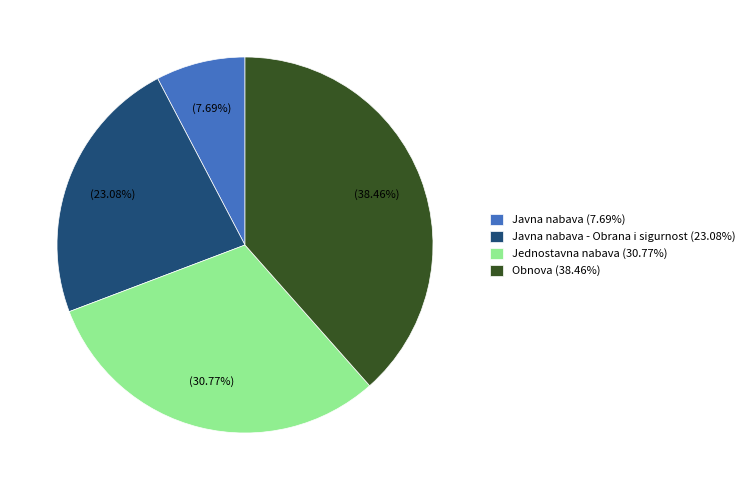

Which category has the biggest portion of the pie?

Obnova (38.46%)